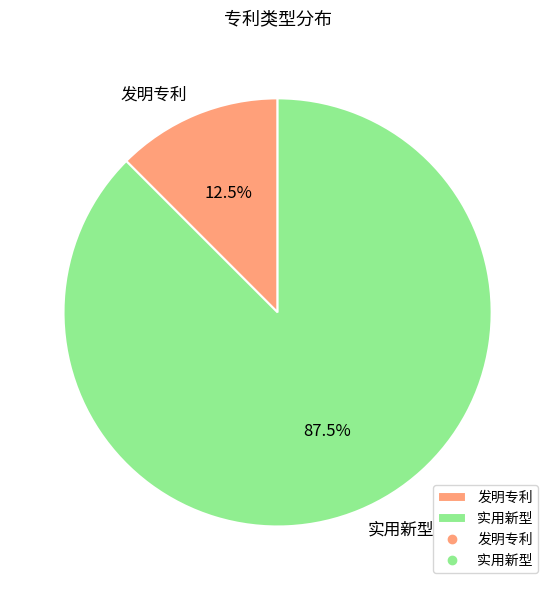

Between 实用新型 and 发明专利, which is larger?

实用新型